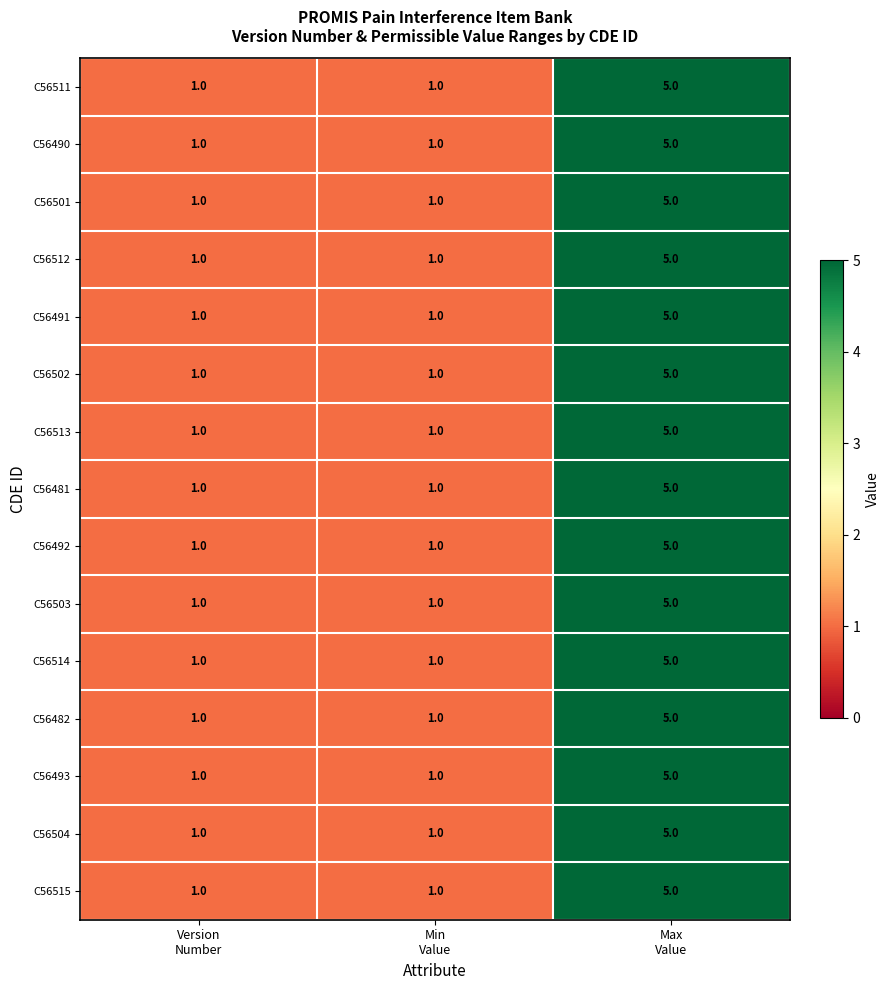

What is the maximum value for C56513?

5